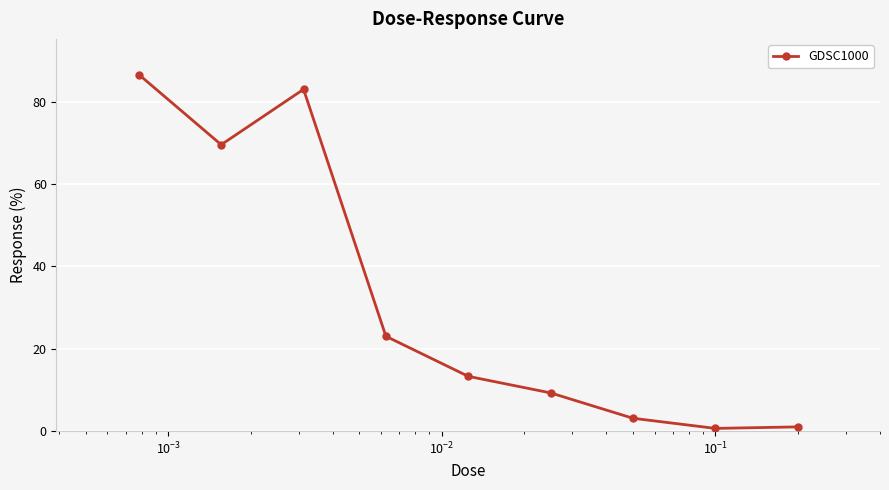

What is the maximum value shown in the chart?

86.6